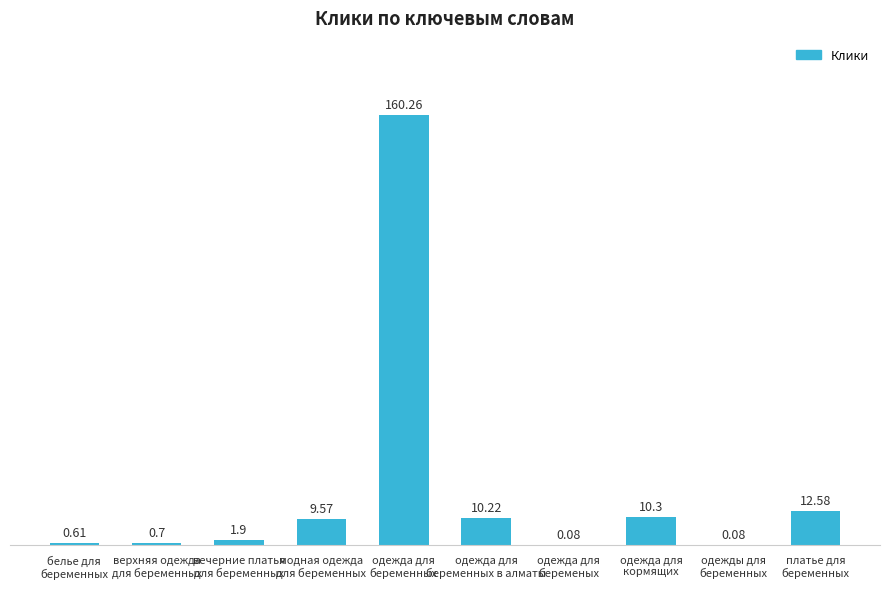

What is the sum of all values?

206.3